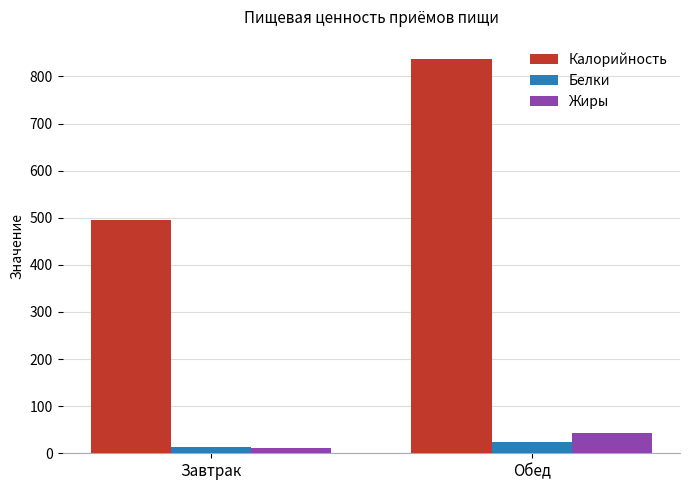

What value does the Жиры series have at Обед?

42.7